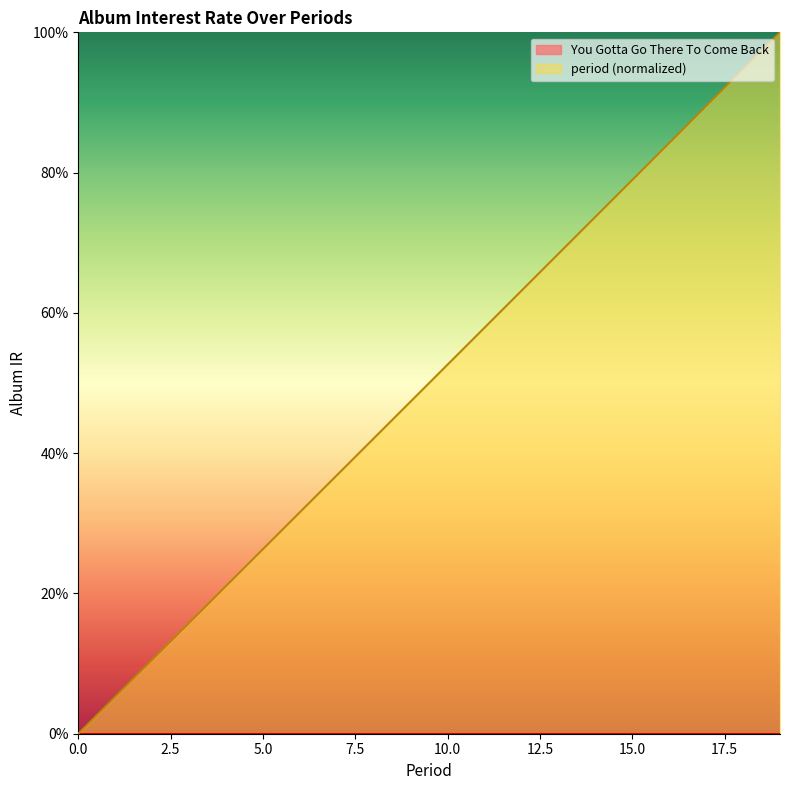

The chart shows a value of 0.6 at 17. True or false?

False